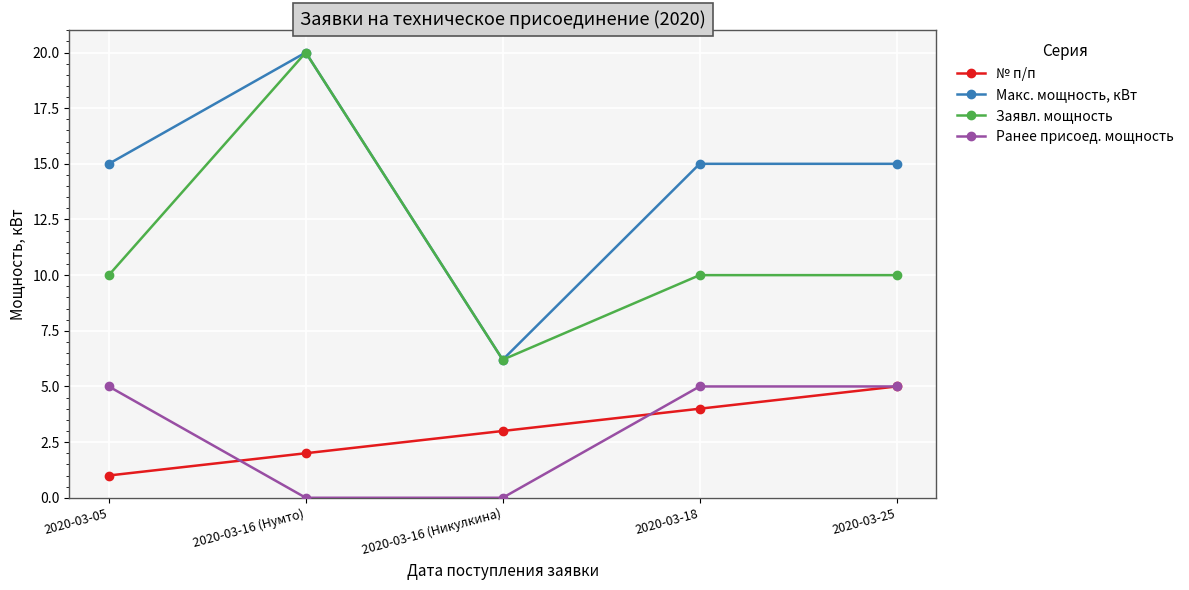

What position from the left is 2020-03-25?

5